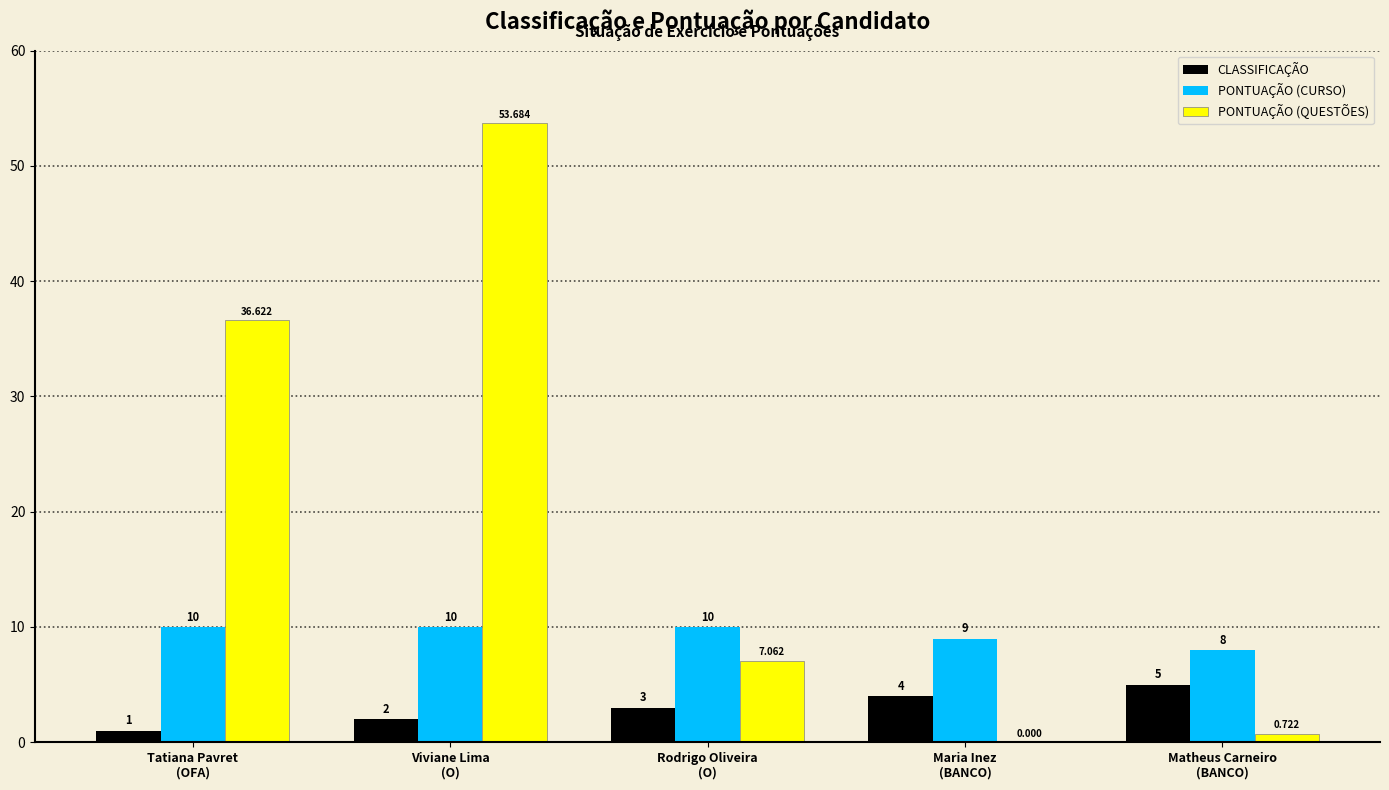

Are the bars horizontal?

No